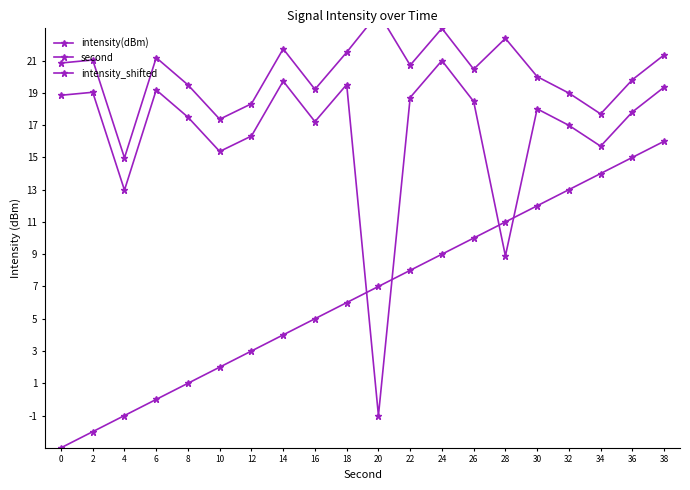

True or false: intensity(dBm) and intensity_shifted intersect in this chart.

False